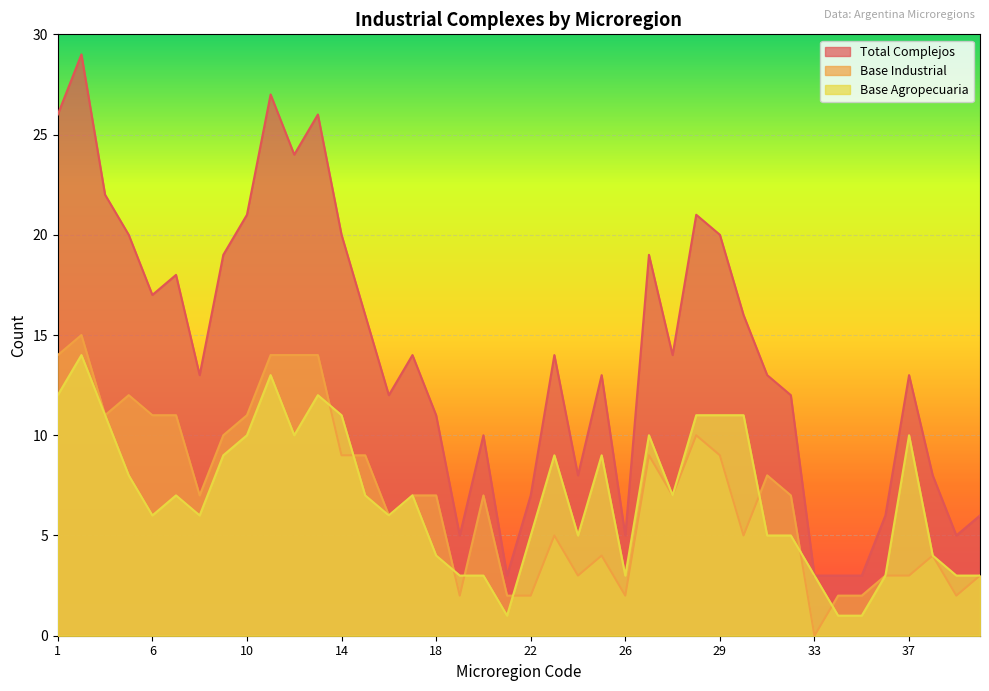

The base_agropecuaria series shows 15 at 23. True or false?

False